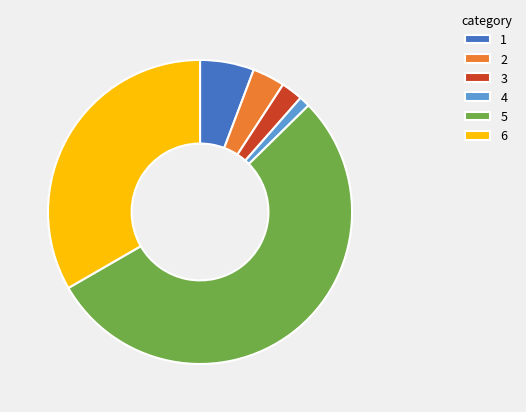

Approximately how many times larger is the value at 2 compared to 1?

0.6